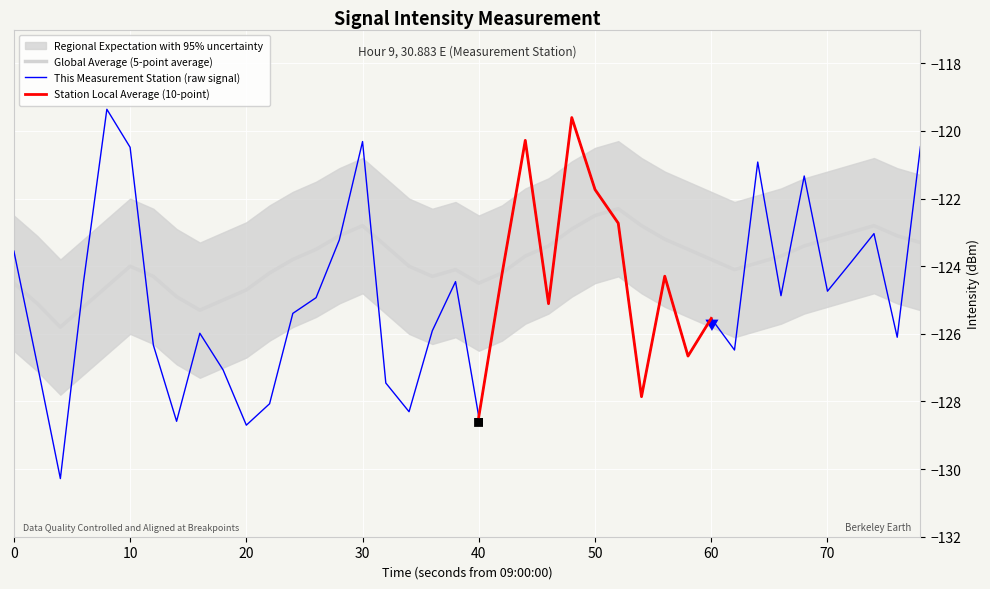

True or false: Global Average (5-point average) has a value of -218.7 at 70.

False